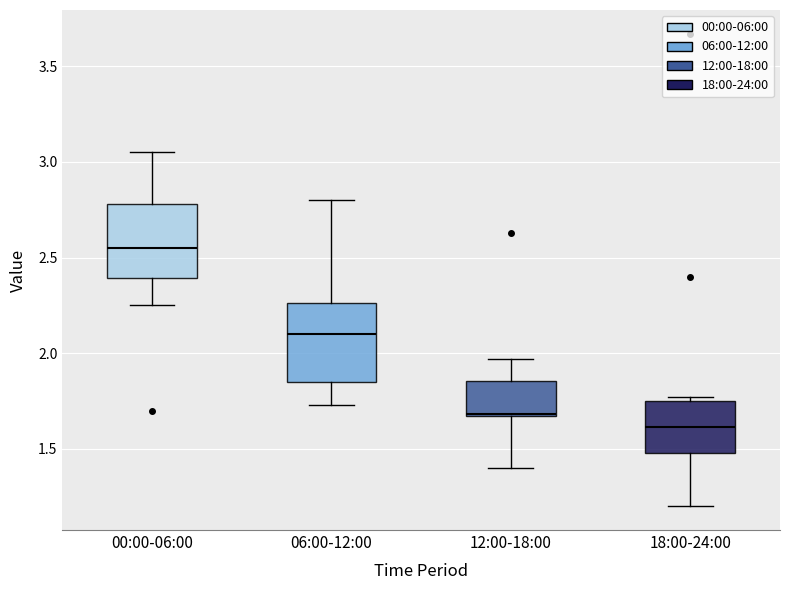

Which box has the lowest median line?

18:00-24:00